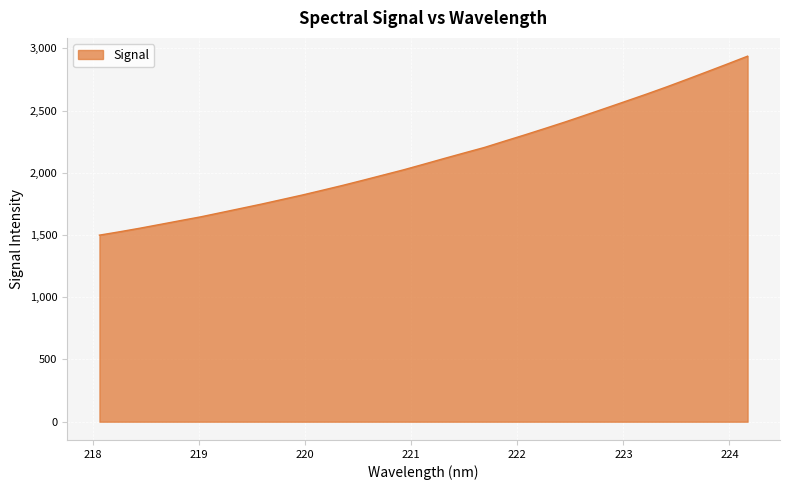

What is the smallest value displayed?

1499.1